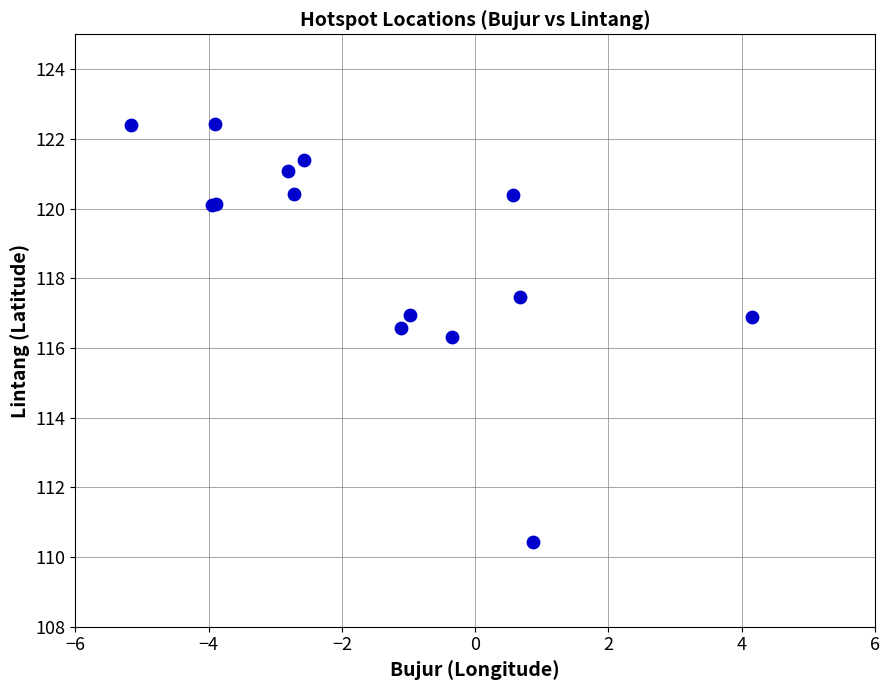

What Y value in the scatter plot is closest to 116?

116.3